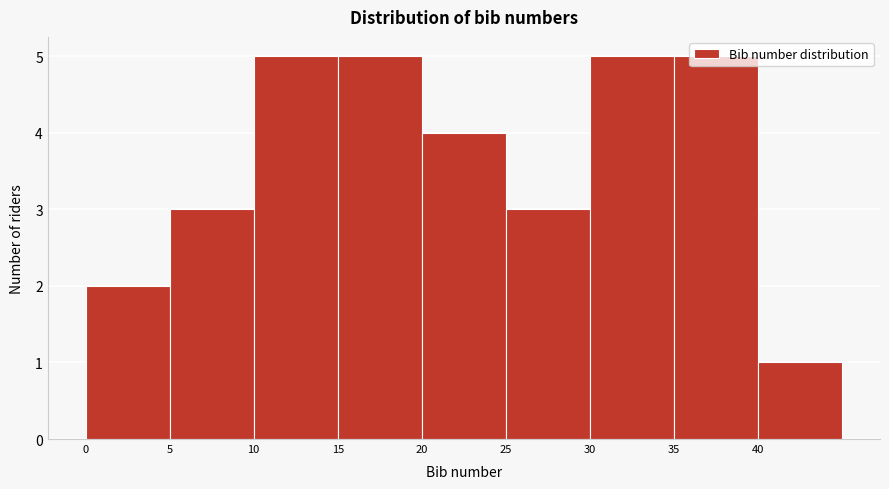

Reading left to right, list every bar in this chart as the range it spans on the x-axis followed by its height. The values are not printed on the chart, so give them approximately, as read against the axis.

0 to 5: 2
5 to 10: 3
10 to 15: 5
15 to 20: 5
20 to 25: 4
25 to 30: 3
30 to 35: 5
35 to 40: 5
40 to 45: 1